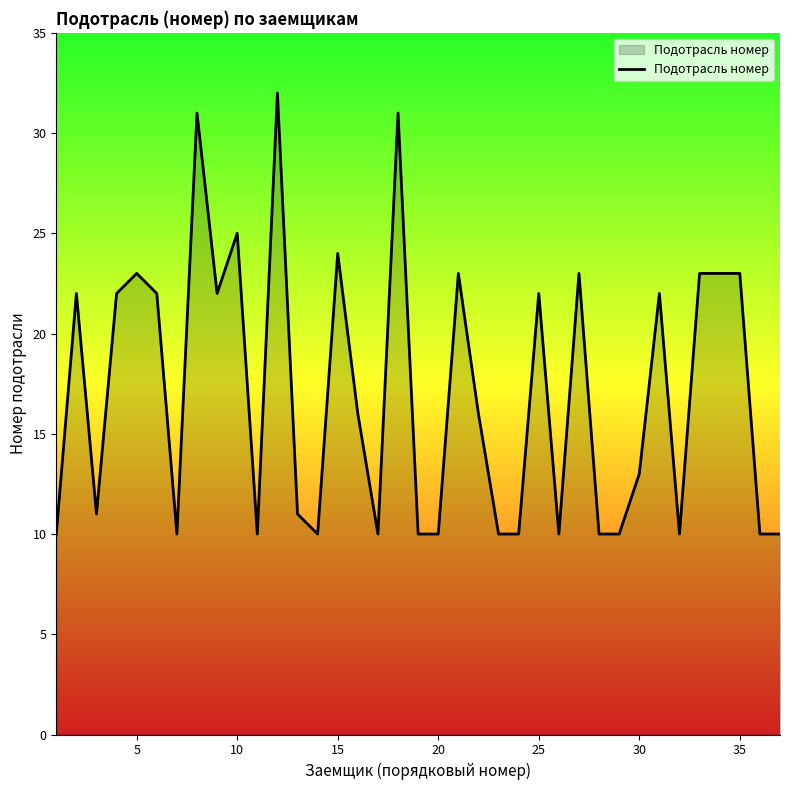

True or false: there are more than 2 points higher than both neighbors.

True